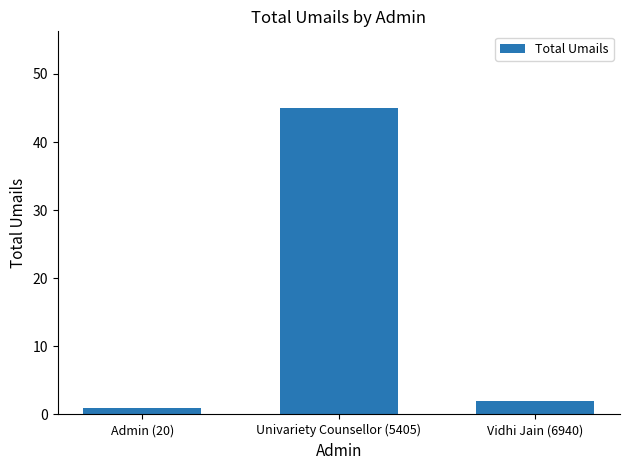

At which category does the chart reach its minimum across all series?

Admin (20)